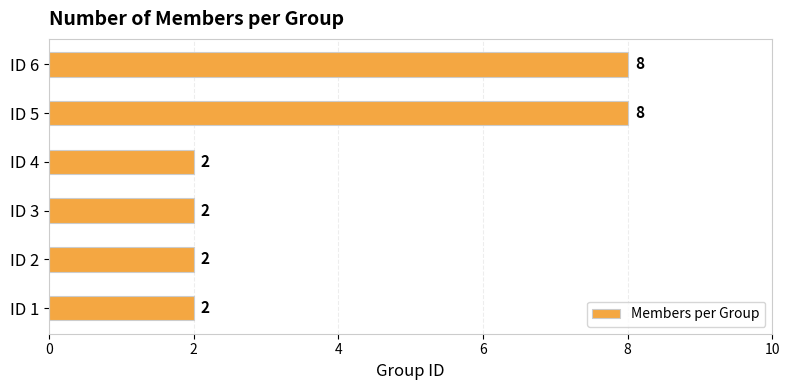

Reading bottom to top, list all the values displayed in this chart.

ID 1=2	ID 2=2	ID 3=2	ID 4=2	ID 5=8	ID 6=8